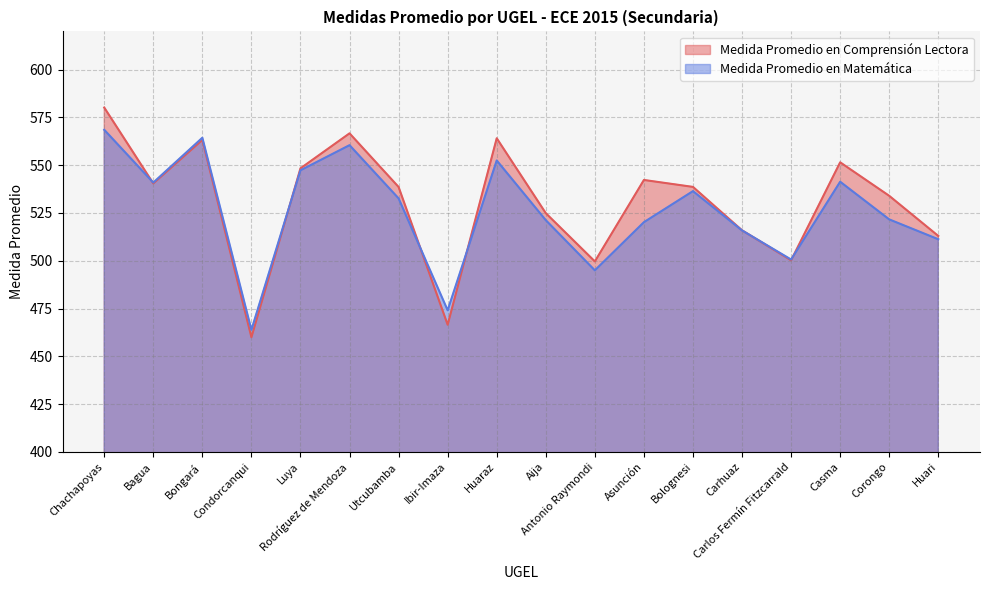

After their last crossing, which series has the higher values: Medida Promedio en Comprensión Lectora or Medida Promedio en Matemática?

Medida Promedio en Comprensión Lectora